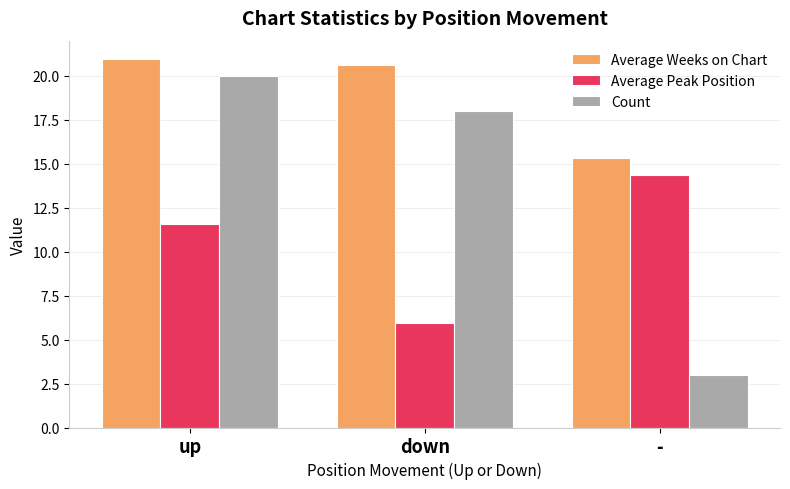

Which series changed the most between up and down?

Average Peak Position